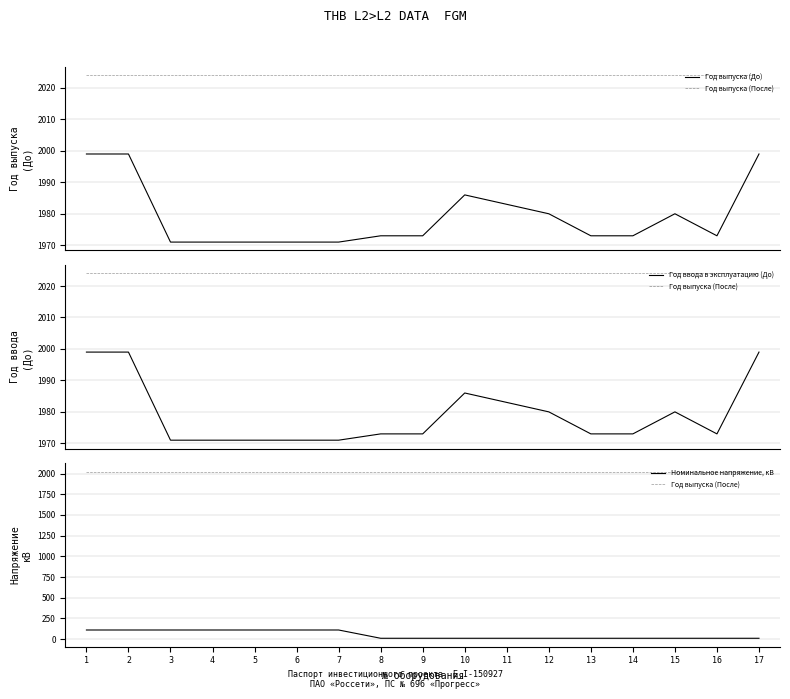

What is the difference between the highest and lowest values at 15?

2014